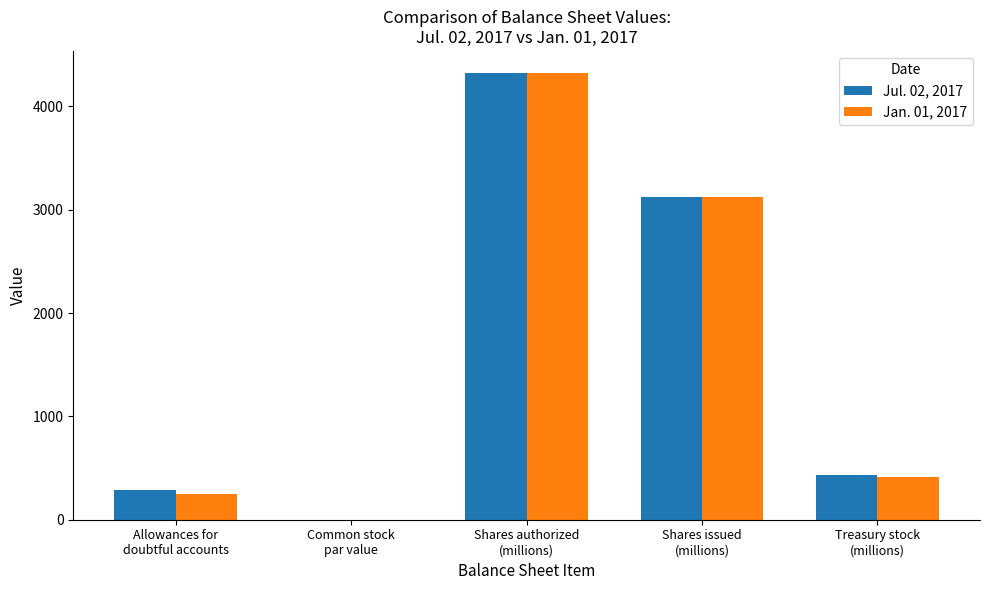

At which label does Jul. 02, 2017 first exceed 435?

Shares authorized
(millions)